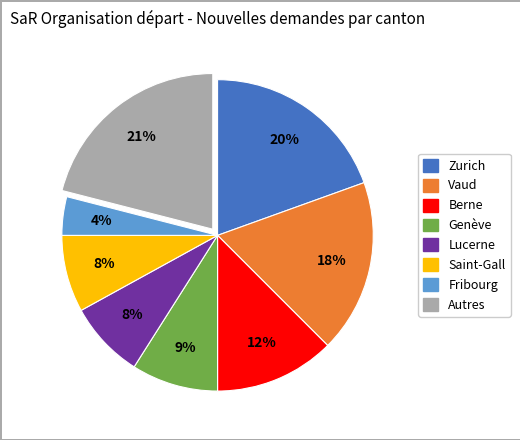

Is there a majority slice in this chart?

No